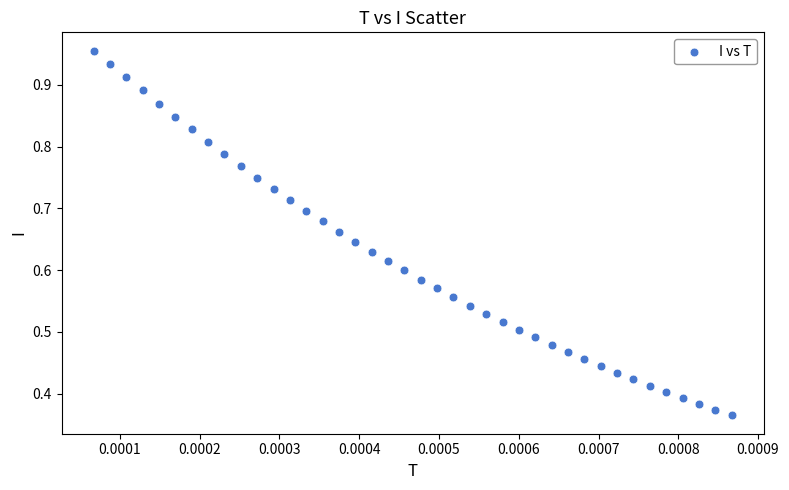

Count the number of points in this scatter plot.

40